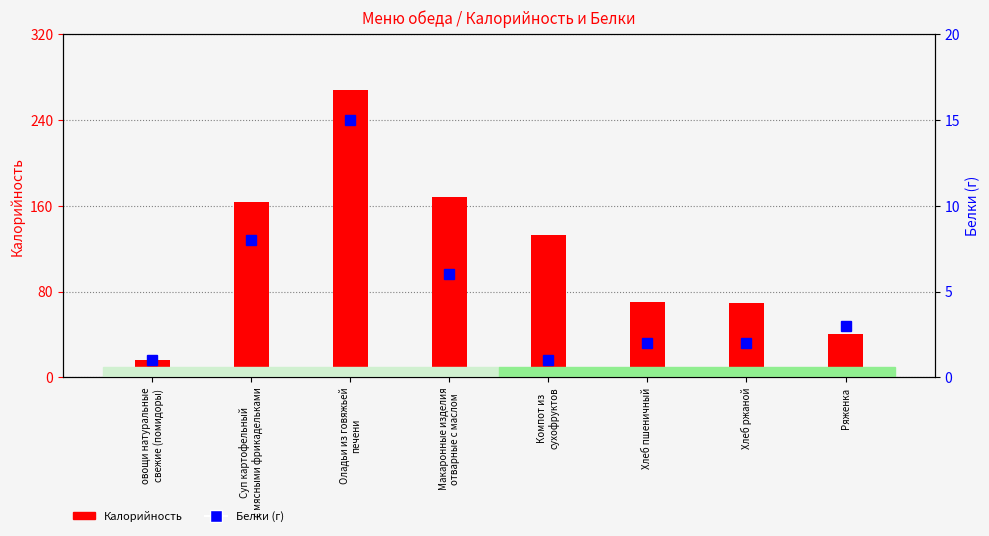

Which has a higher value, Суп картофельный
с мясными фрикадельками or Ряженка?

Суп картофельный
с мясными фрикадельками